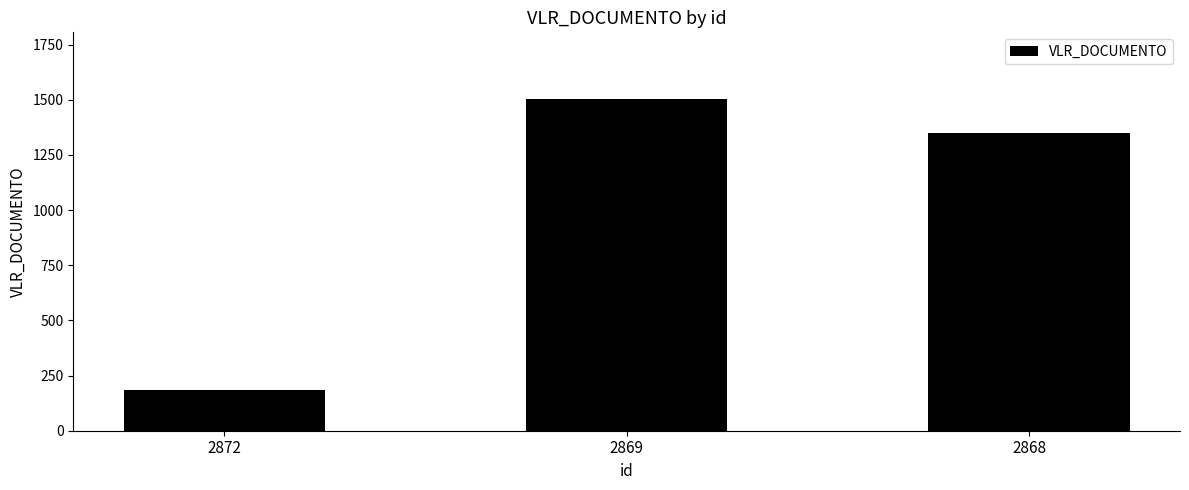

What is the sum of all values?

3039.6